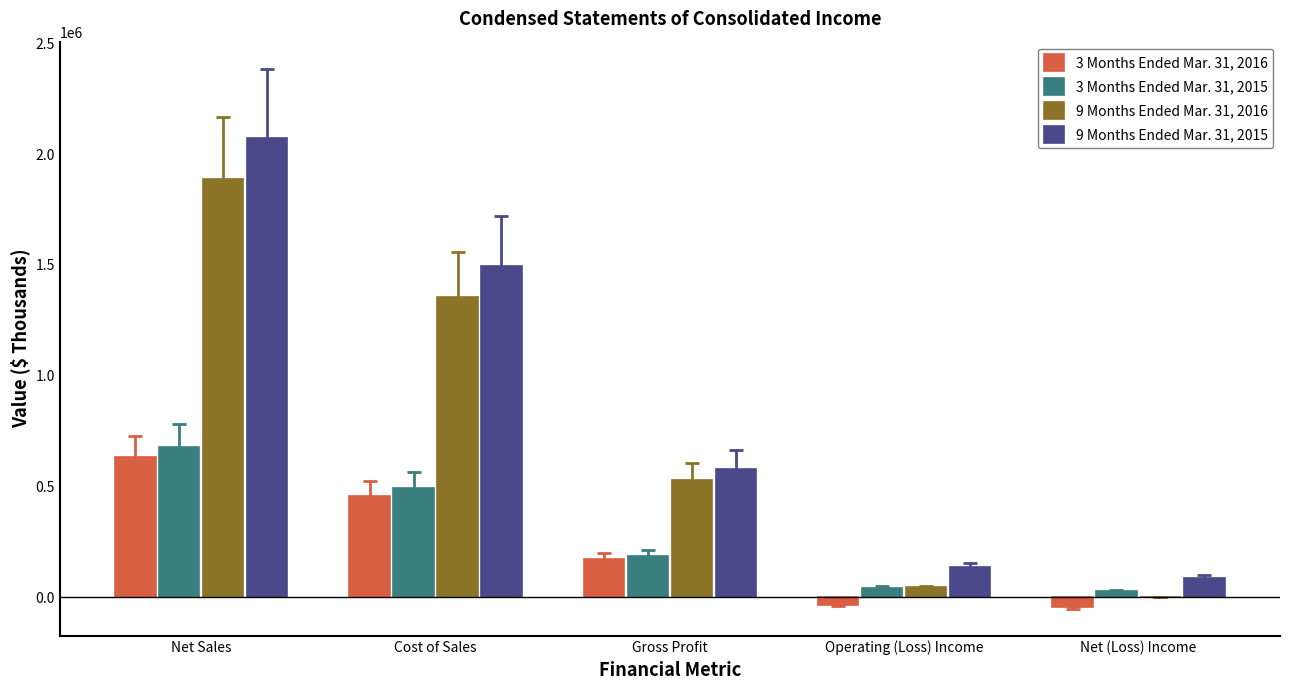

Which series has the largest total across all categories?

9 Months Ended Mar. 31, 2015